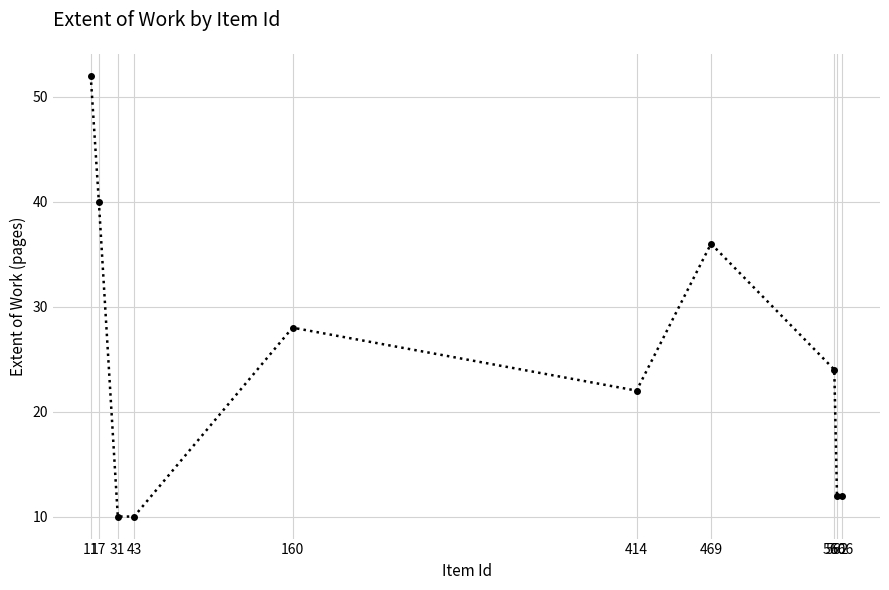

Reading left to right, list all the values displayed in this chart.

11=52	17=40	31=10	43=10	160=28	414=22	469=36	560=24	562=12	566=12